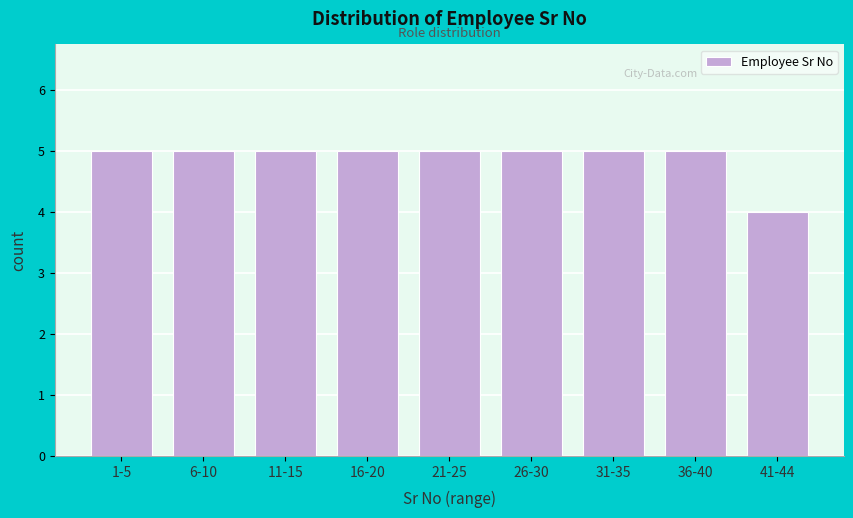

Reading left to right, transcribe all the data shown in this chart.

1-5=5	6-10=5	11-15=5	16-20=5	21-25=5	26-30=5	31-35=5	36-40=5	41-44=4